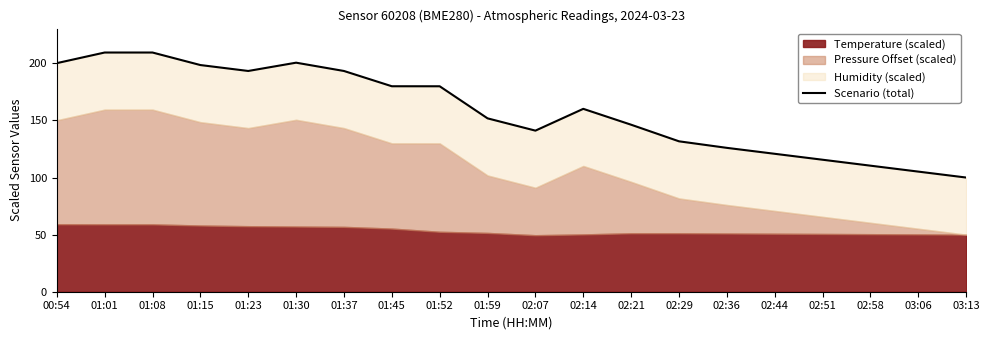

What is the sum of all values?

3174.0